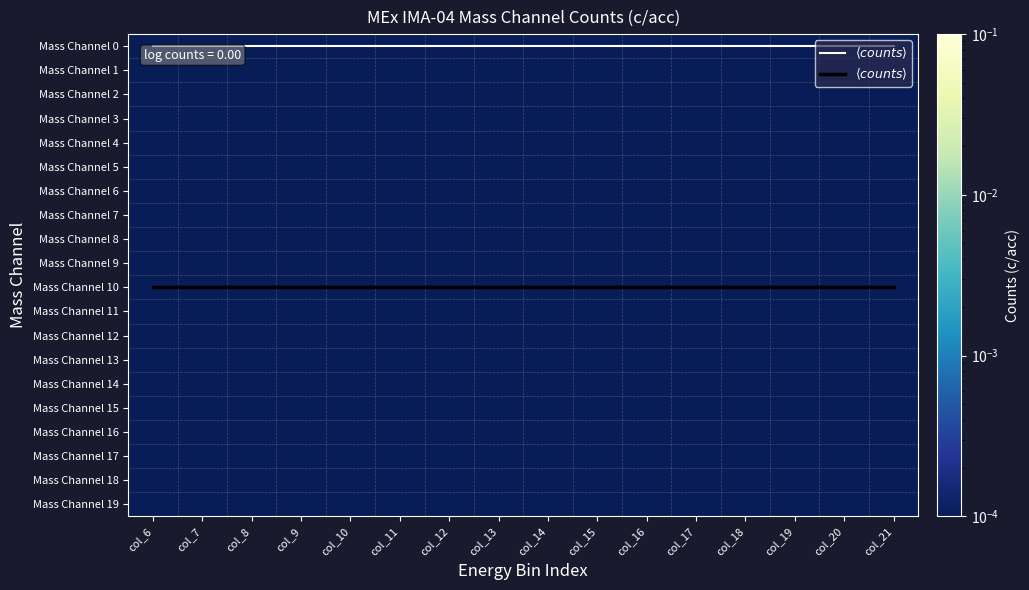

At which category does the chart reach its peak across all series?

col_6